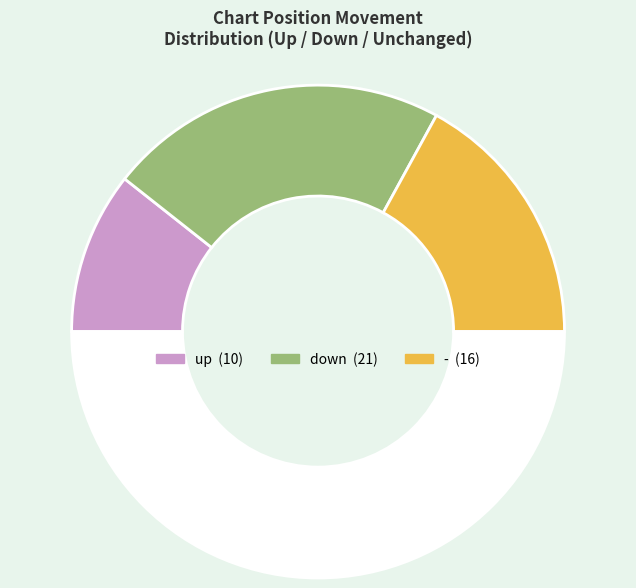

How many segments does this pie chart have?

4